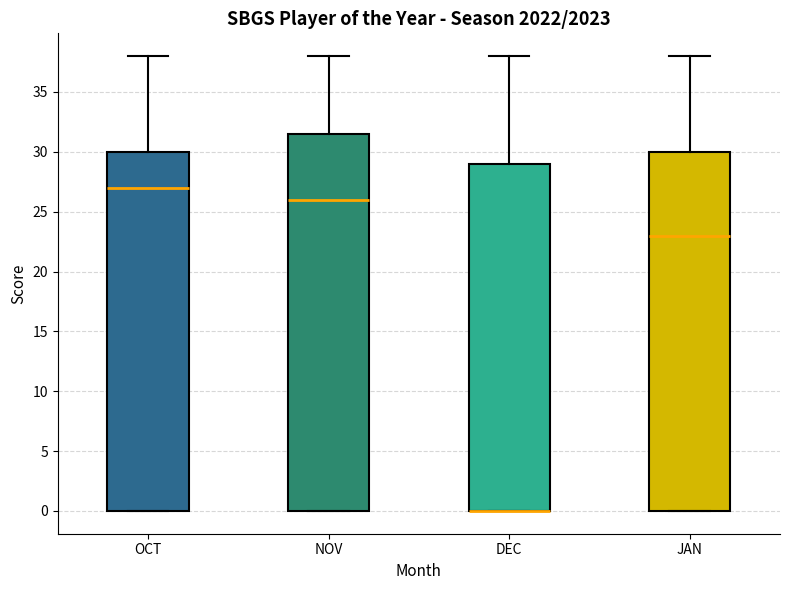

Reading left to right, read every box against the y-axis: the position of its median line, the range the box covers, and the ends of its whiskers. The values are not printed on the chart, so give them approximately, as read against the axis.

OCT: median 27.0, box 0.0 to 30.0, whiskers 0.0 to 38.0
NOV: median 26.0, box 0.0 to 31.5, whiskers 0.0 to 38.0
DEC: median 0.0 (drawn on the box's lower edge), box 0.0 to 29.0, whiskers 0.0 to 38.0
JAN: median 23.0, box 0.0 to 30.0, whiskers 0.0 to 38.0